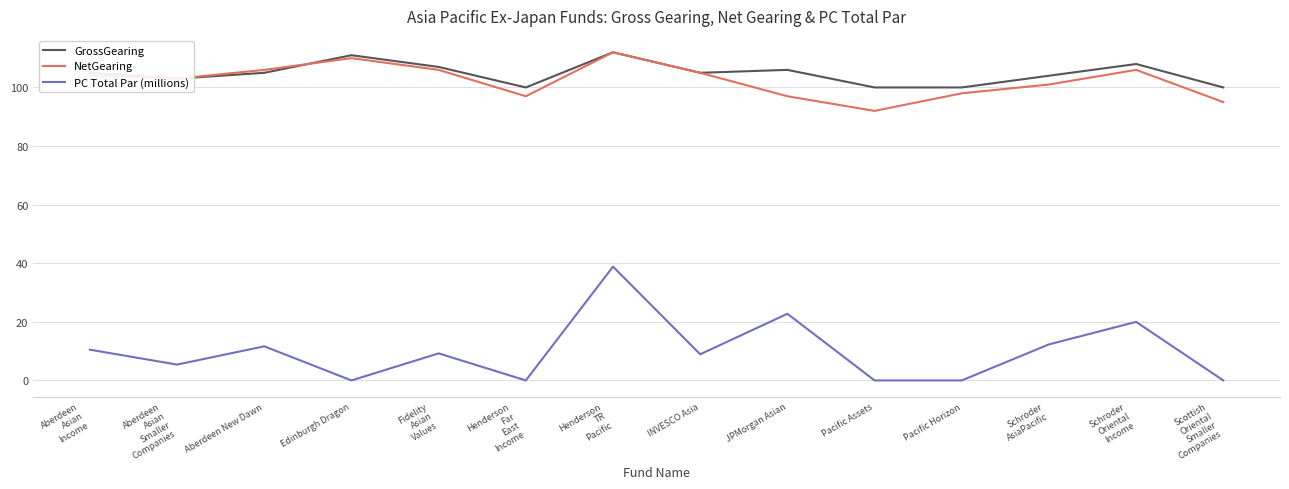

Which series has the largest range (max minus min)?

PC Total Par (millions)